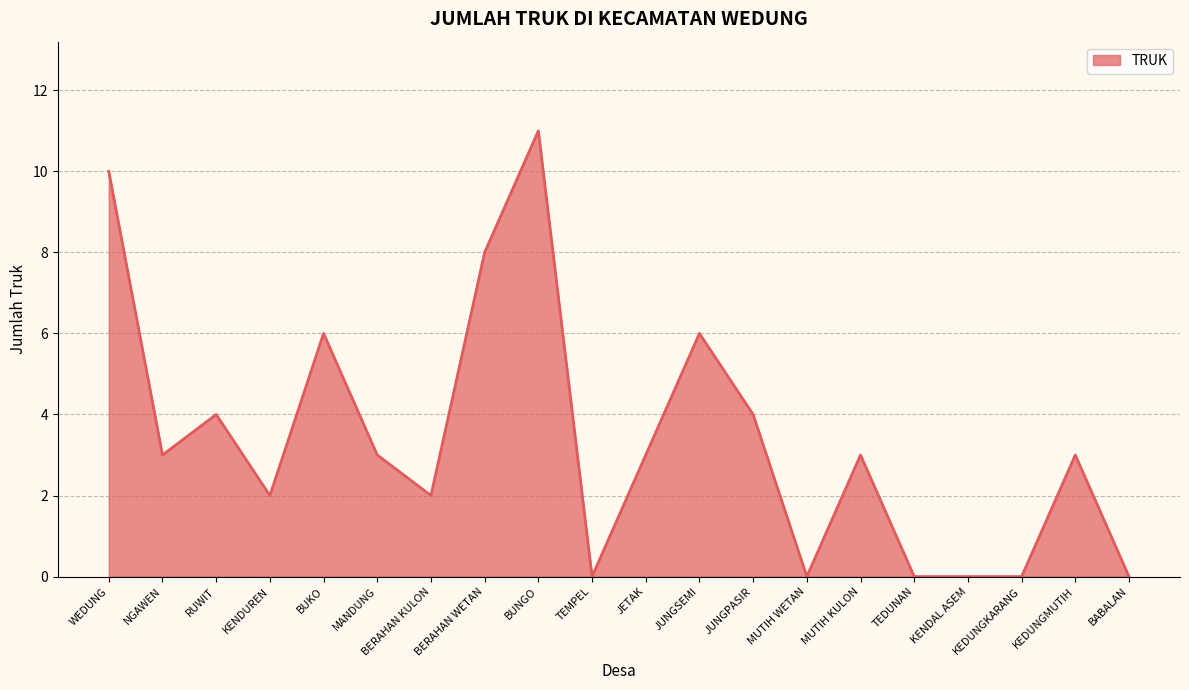

What is the sum of all values?

68